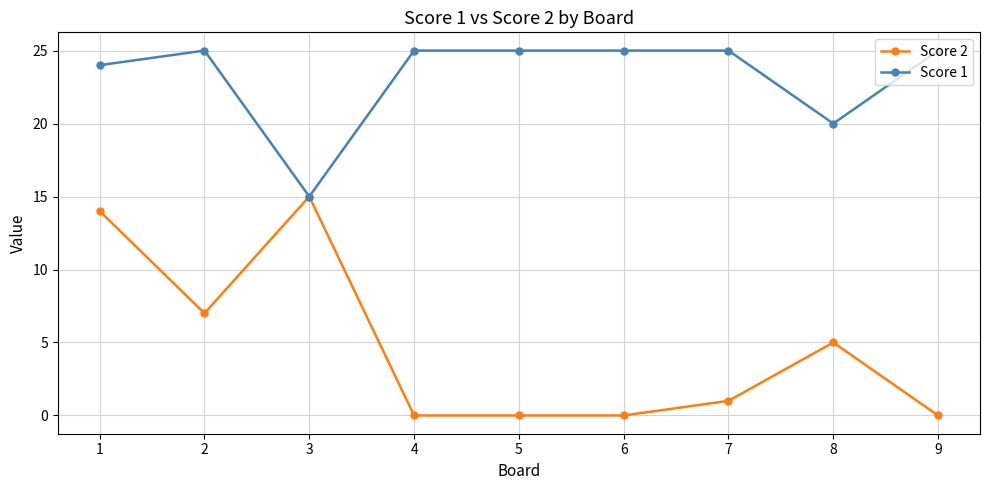

Is this an area chart (filled region under the line)?

No